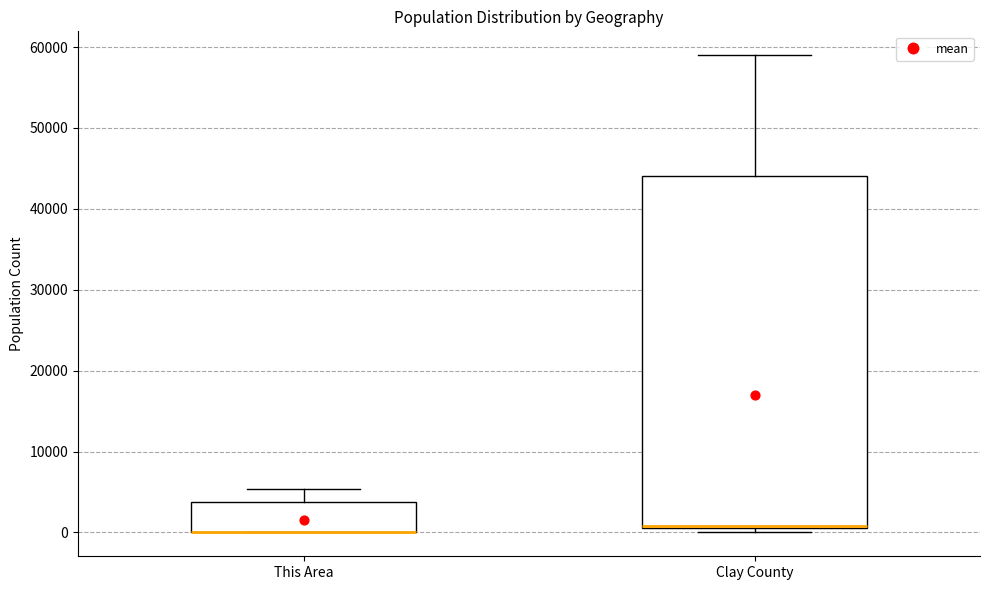

Reading left to right, transcribe this box plot: for each box, give where its median line is, the range the box spans, and where its two whiskers end, as read against the y-axis. The values are not printed on the chart, so give them approximately, as read against the axis.

This Area: median 0 (drawn on the box's lower edge), box 0 to 4000, whiskers 0 to 5000
Clay County: median 1000, box 1000 to 44000, whiskers 0 to 59000